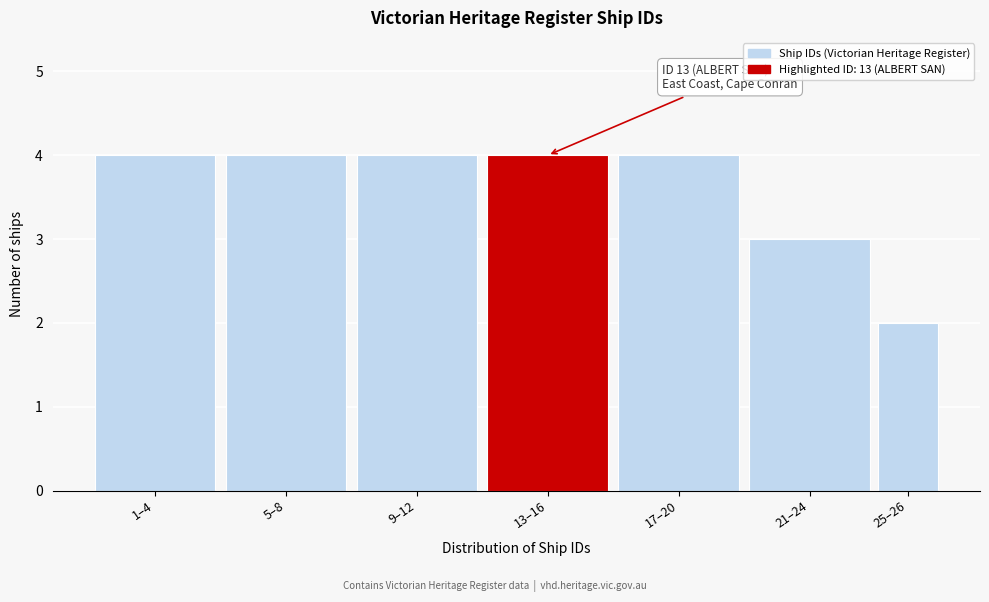

Reading left to right, list all the values displayed in this chart.

4	4	4	4	4	3	2